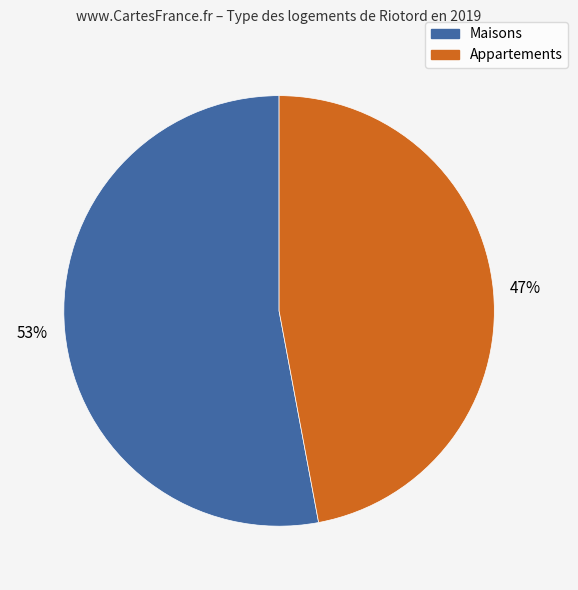

Is there a majority slice in this chart?

Yes